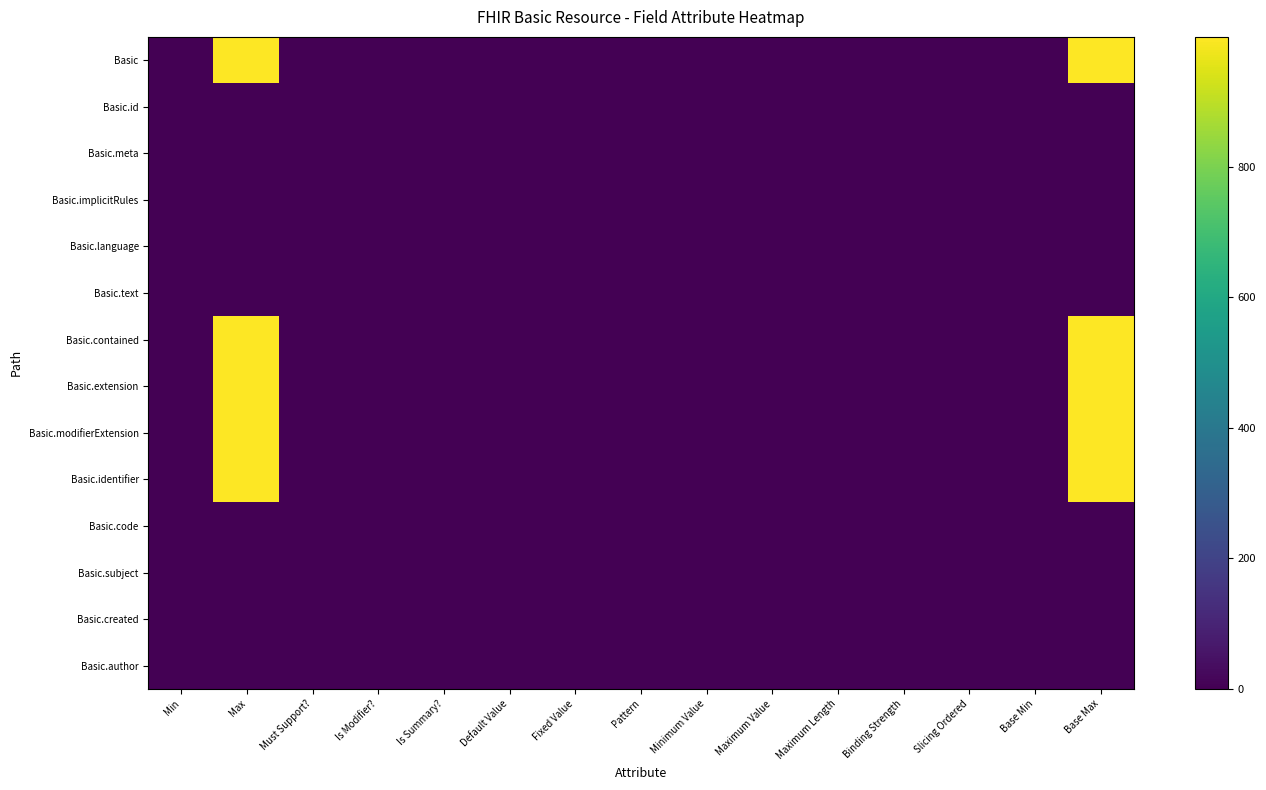

Rank the series at Max from lowest to highest value.

Basic.id, Basic.meta, Basic.implicitRules, Basic.language, Basic.text, Basic.code, Basic.subject, Basic.created, Basic.author, Basic, Basic.contained, Basic.extension, Basic.modifierExtension, Basic.identifier